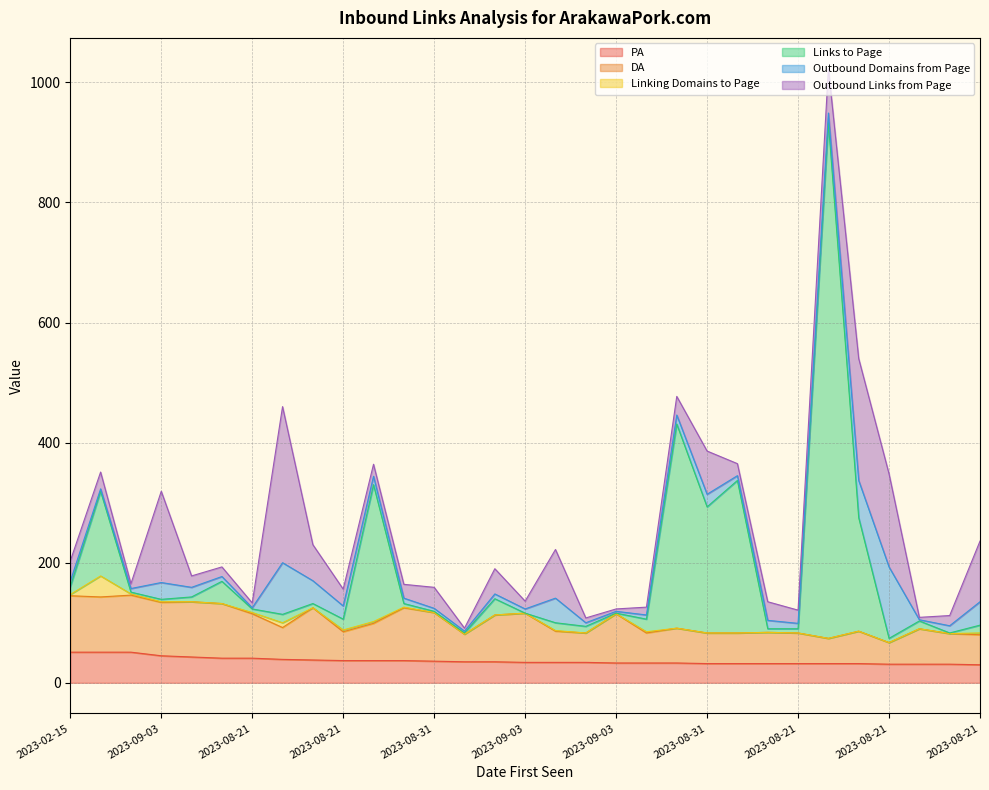

What are all the series names shown in the legend?

PA, DA, Linking Domains to Page, Links to Page, Outbound Domains from Page, Outbound Links from Page